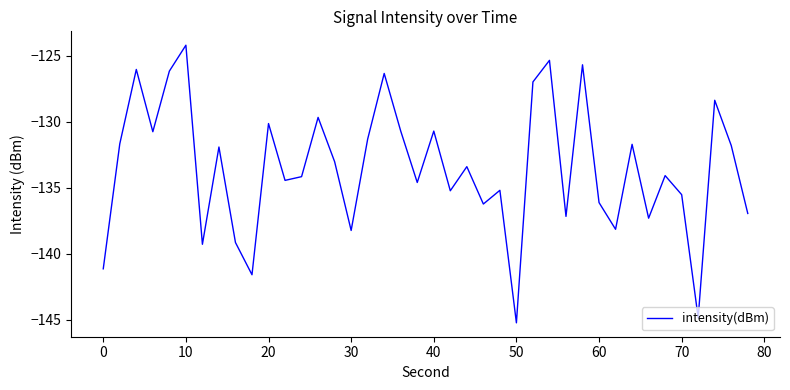

What is the maximum value shown in the chart?

-124.2